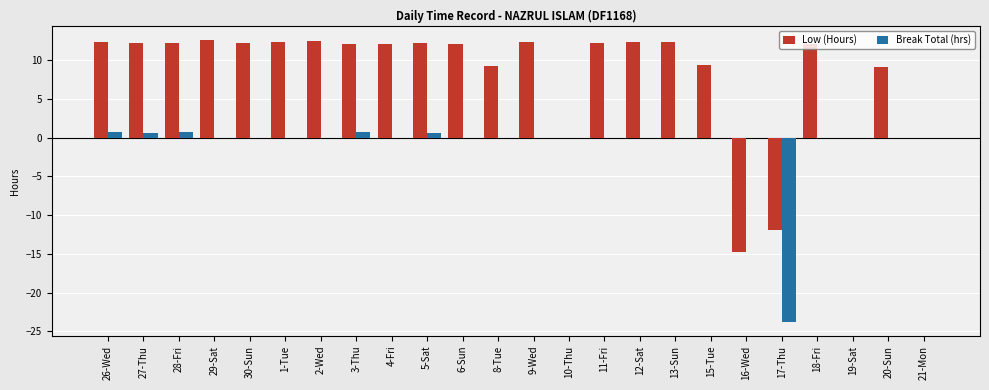

What is the sum of all Break Total (hrs) values?

-20.2